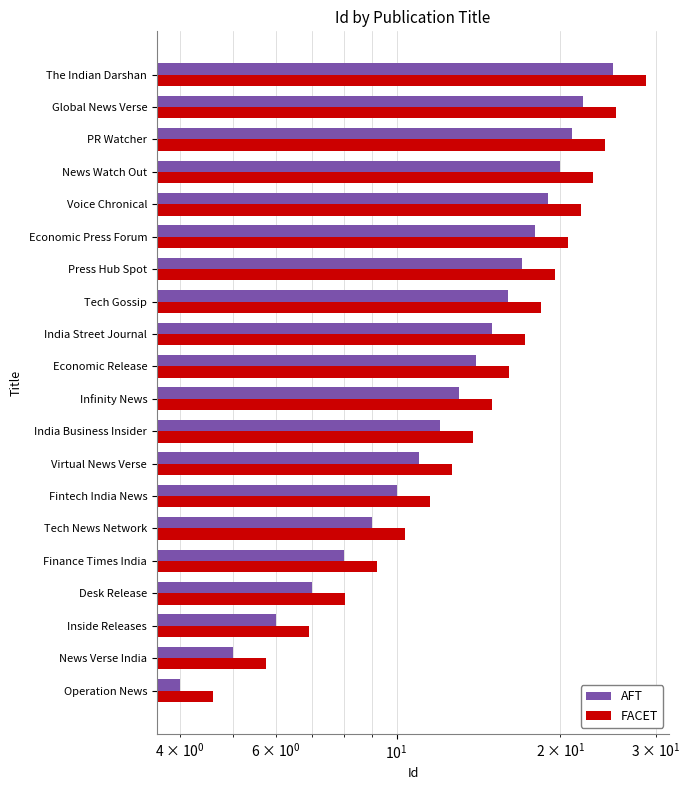

At Infinity News, list the series in order from largest to smallest.

FACET, AFT